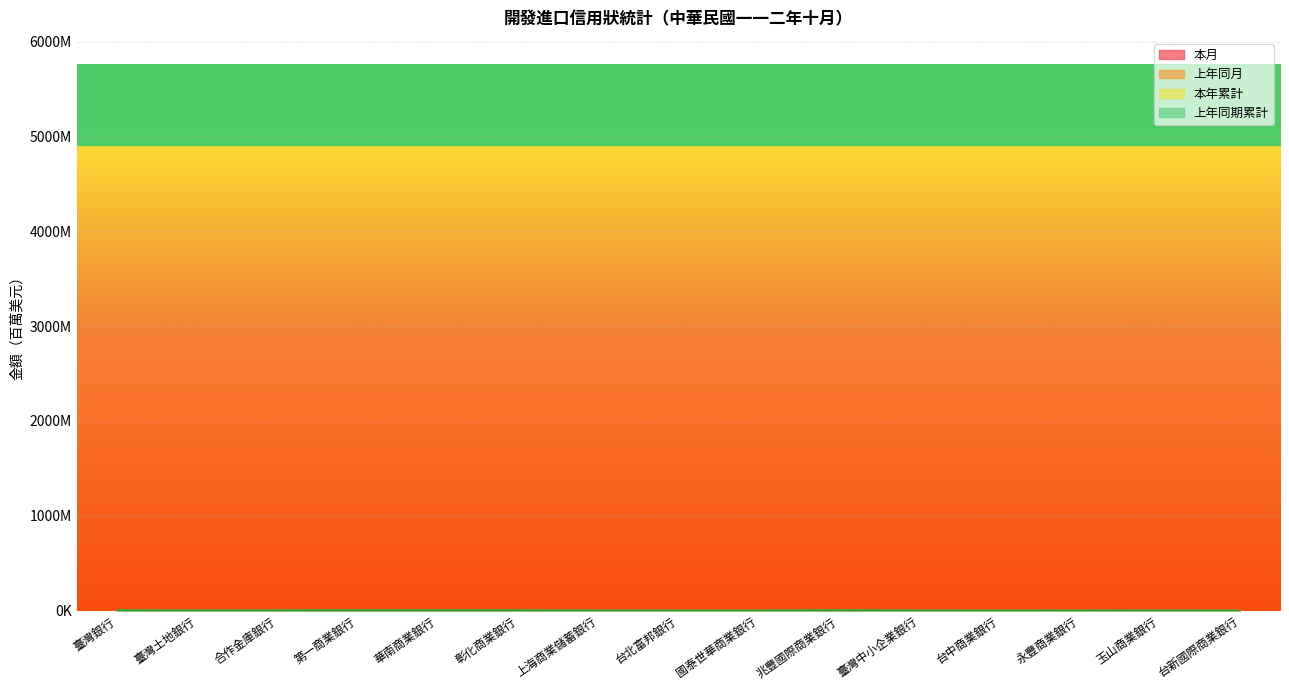

What is the value of the 本月 point at the 15th from the left?

29.0